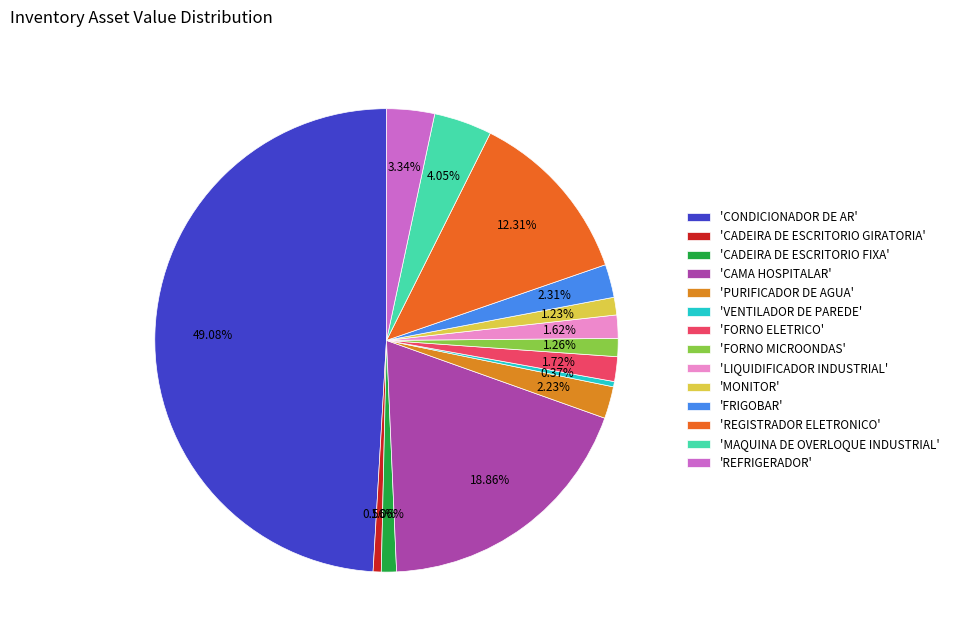

How many segments does this pie chart have?

14